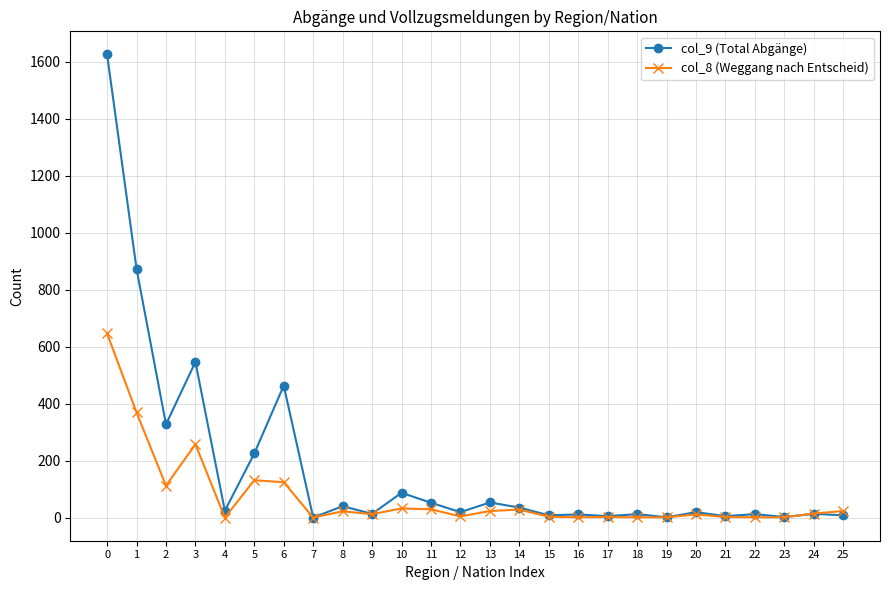

What is the maximum value shown in the chart?

1625